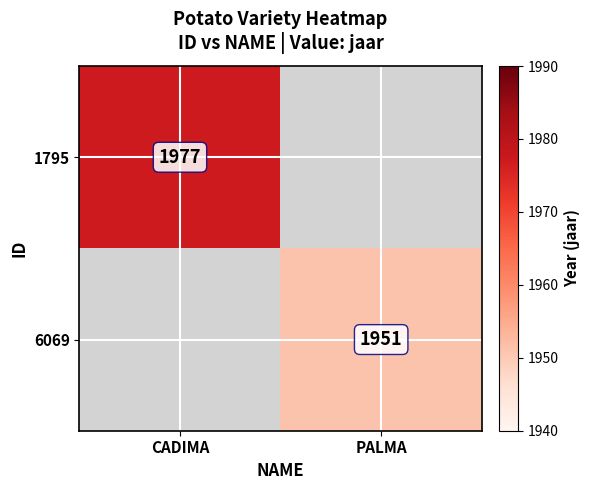

Is it true that 1795 equals 3110 at CADIMA?

False